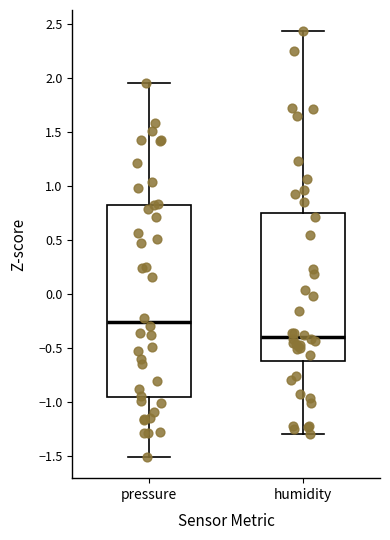

Reading left to right, read every box against the y-axis: the position of its median line, the range the box covers, and the ends of its whiskers. The values are not printed on the chart, so give them approximately, as read against the axis.

pressure: median -0.25, box -0.95 to 0.85, whiskers -1.50 to 1.95
humidity: median -0.40, box -0.60 to 0.75, whiskers -1.30 to 2.45